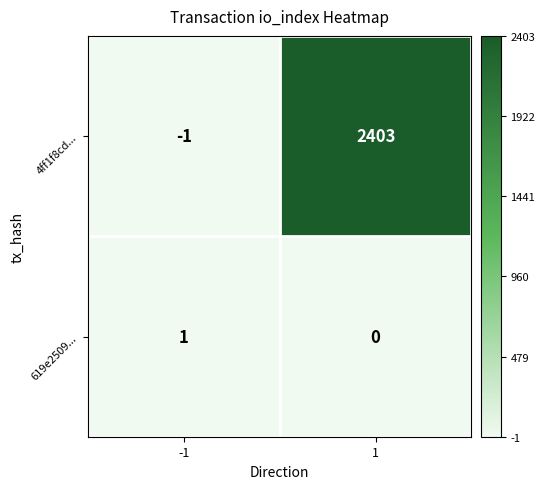

What is the approximate value of 4ff1f8cd... at 1, to the nearest 100?

2400